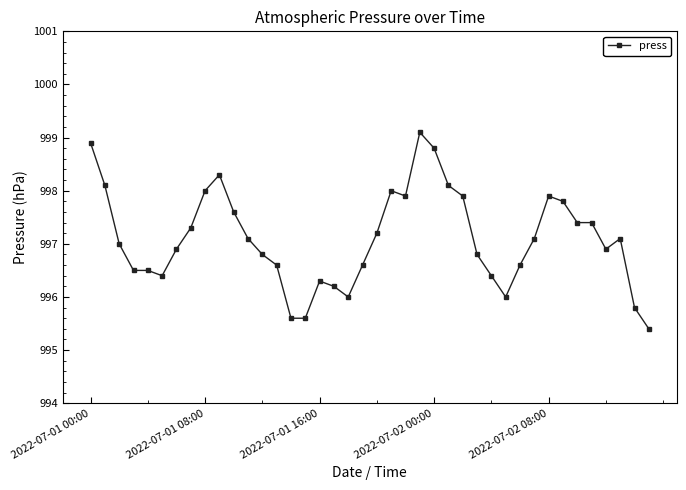

What is the sum of all values?

39883.9